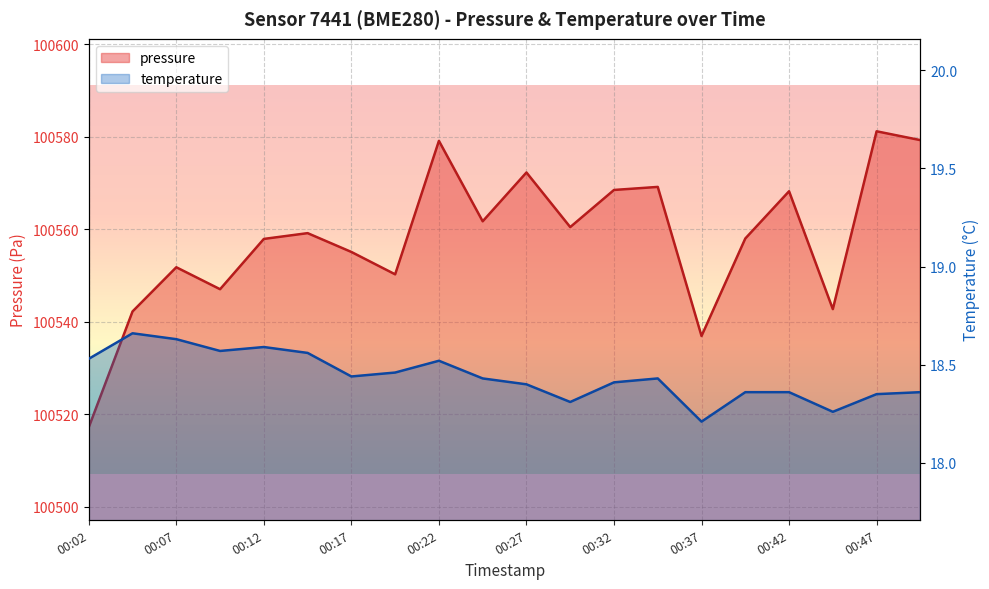

The pressure series shows 100579.2 at 00:50. True or false?

True